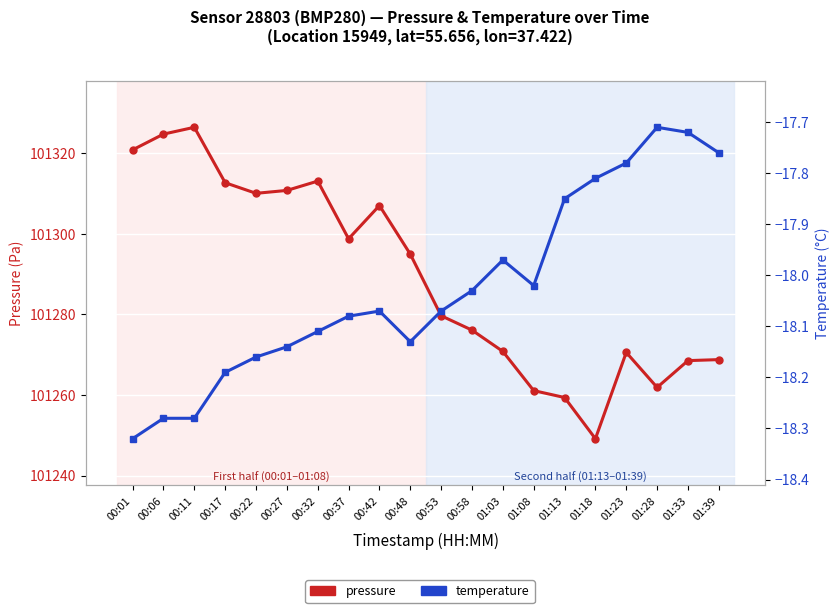

The temperature series shows -18.1 at 00:37. True or false?

True